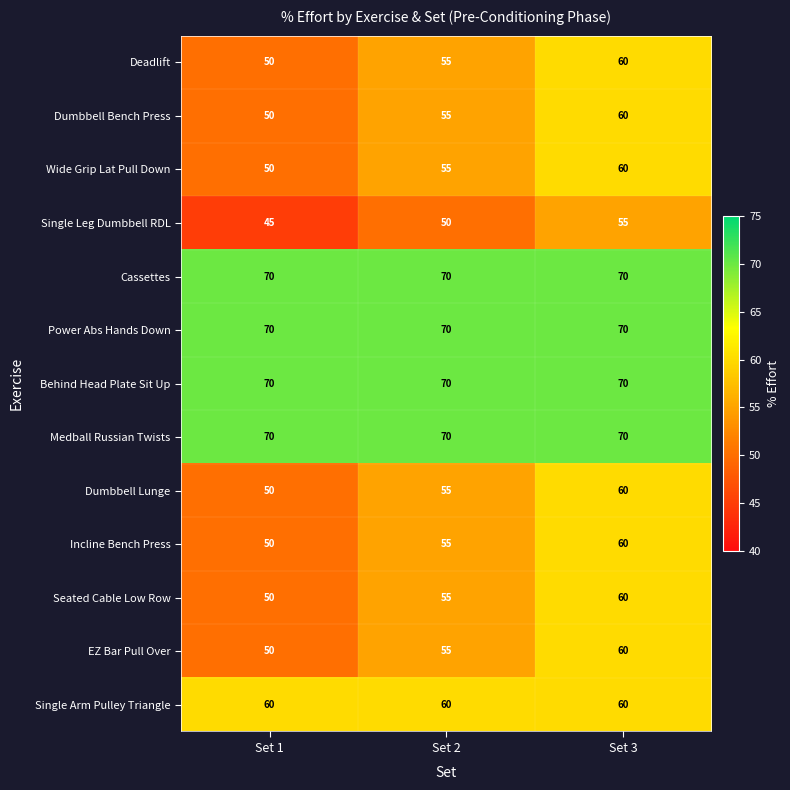

Where is Wide Grip Lat Pull Down nearest to the value 55?

Set 2